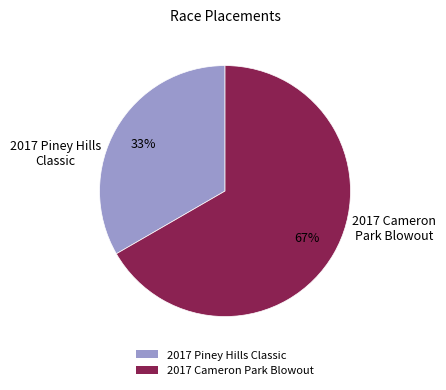

How many slices are in this pie chart?

2